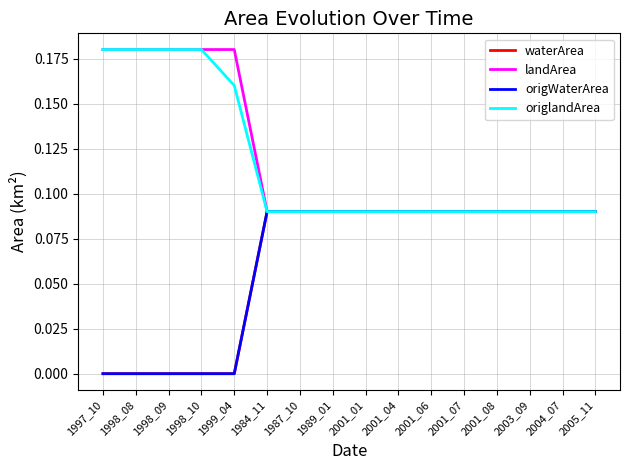

Does the chart have visible grid lines?

Yes